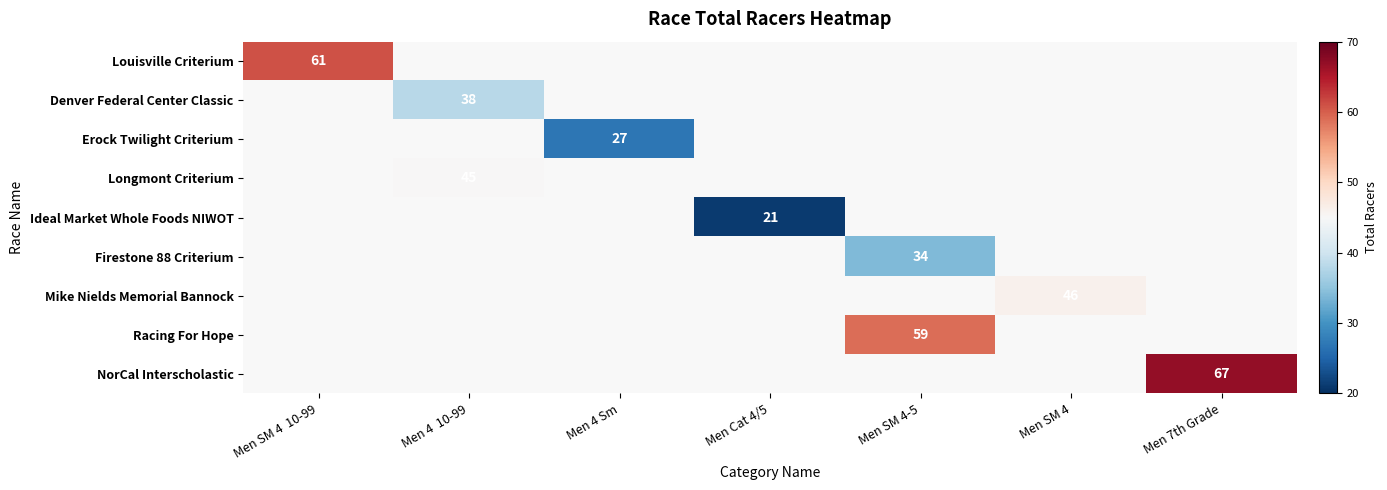

The value of Racing For Hope at Men SM 4-5 is 59. True or false?

True